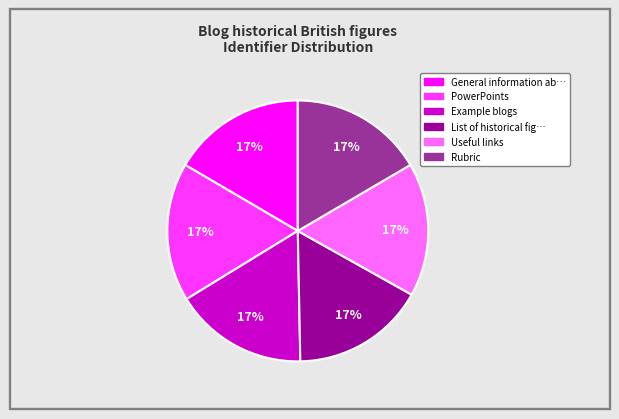

To the nearest percent, what is the average slice percentage?

17%